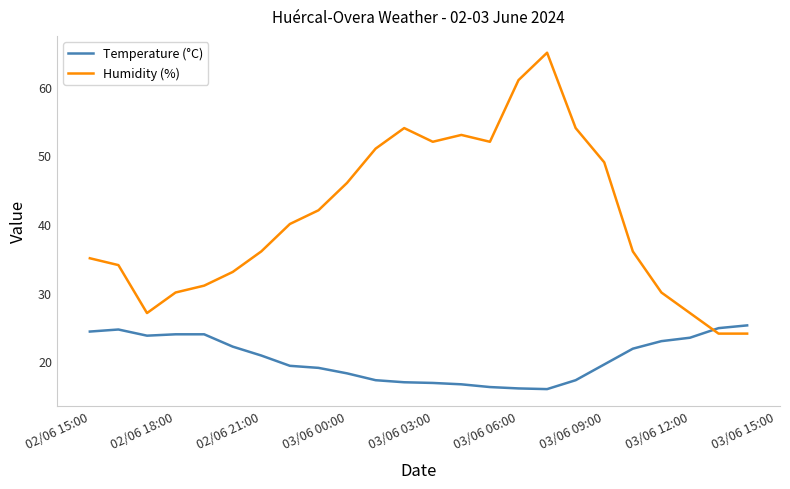

What is the difference between the maximum and minimum values in the Temperature (°C) series?

9.3